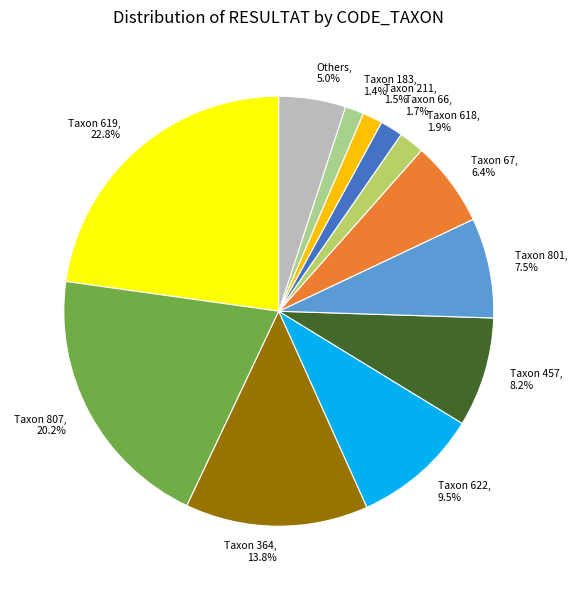

Which slice is the largest?

Taxon 619, 22.8%